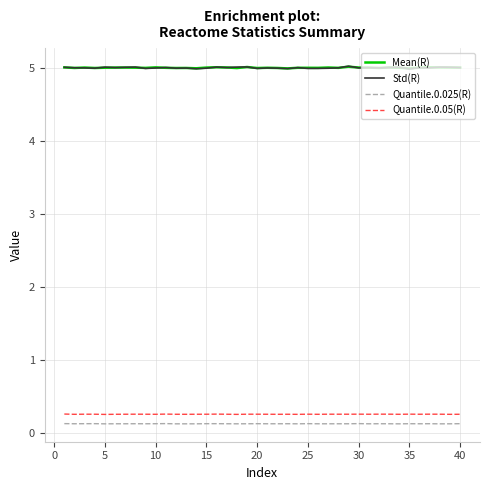

What is the greatest value displayed?

5.0